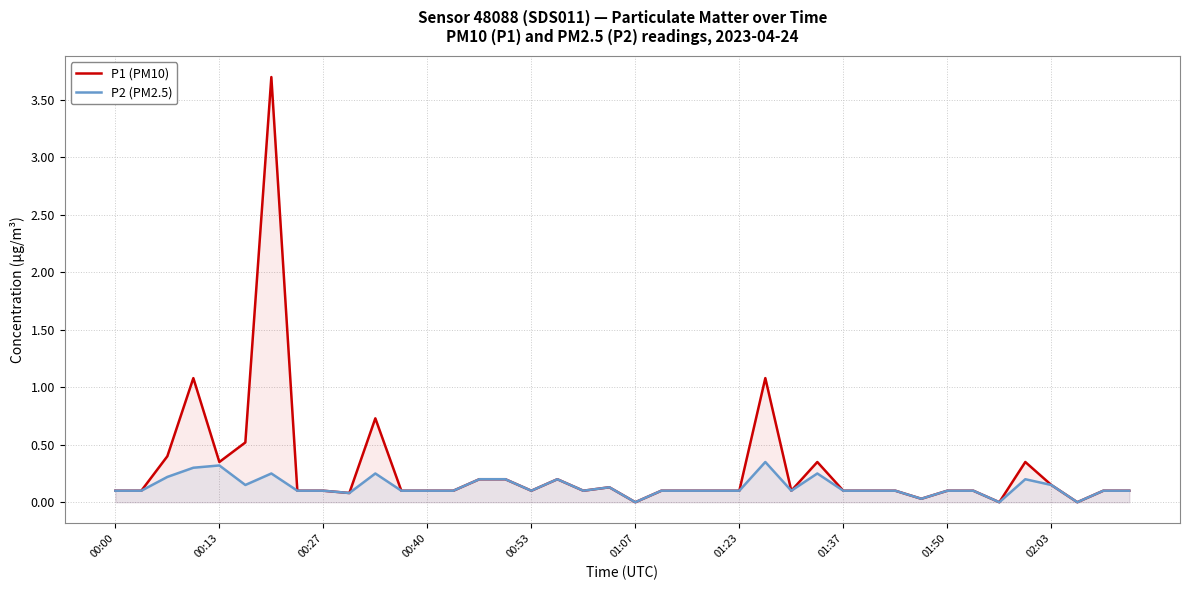

What is the maximum value for P1 (PM10)?

3.7